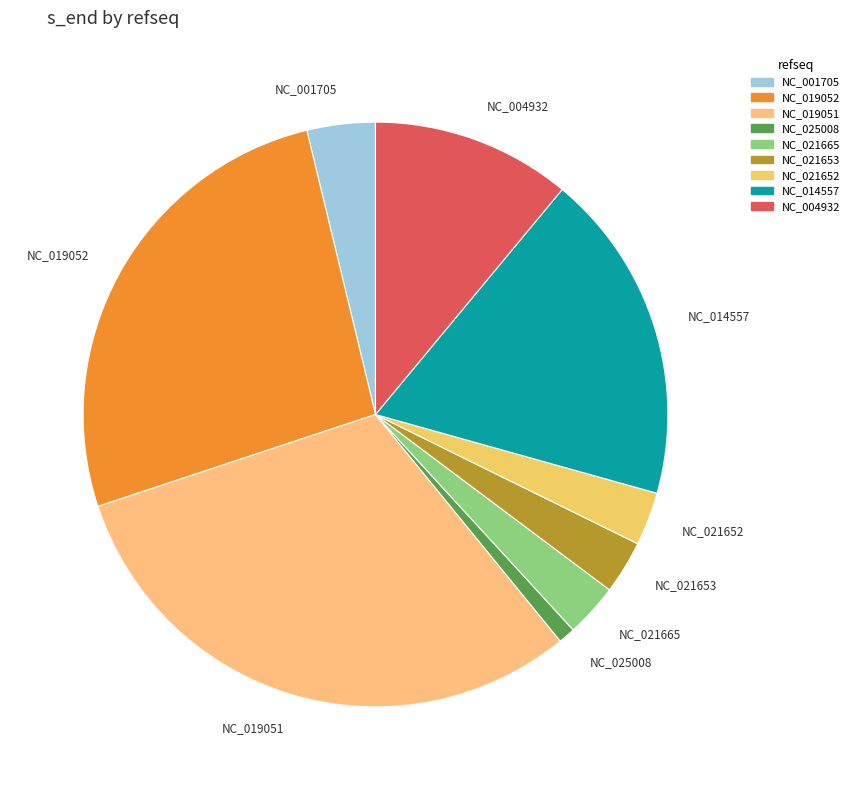

Is there any slice that represents more than half of the pie?

No